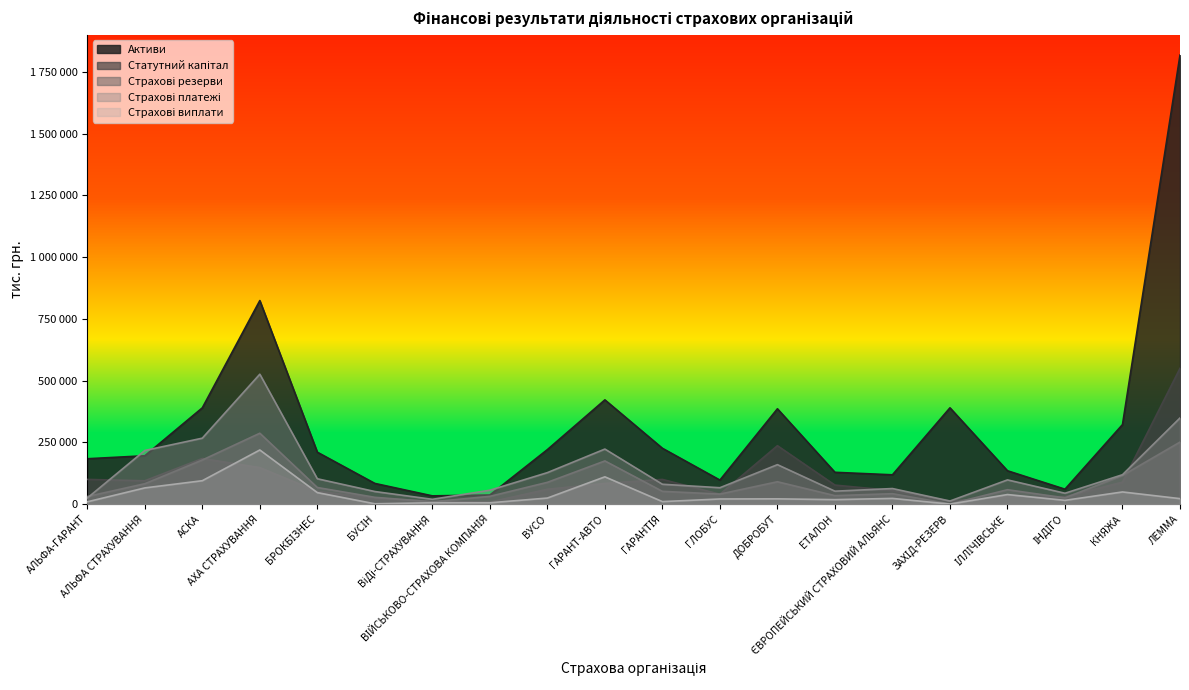

What is the value of the Страхові резерви point at the 1st from the left?

30704.1